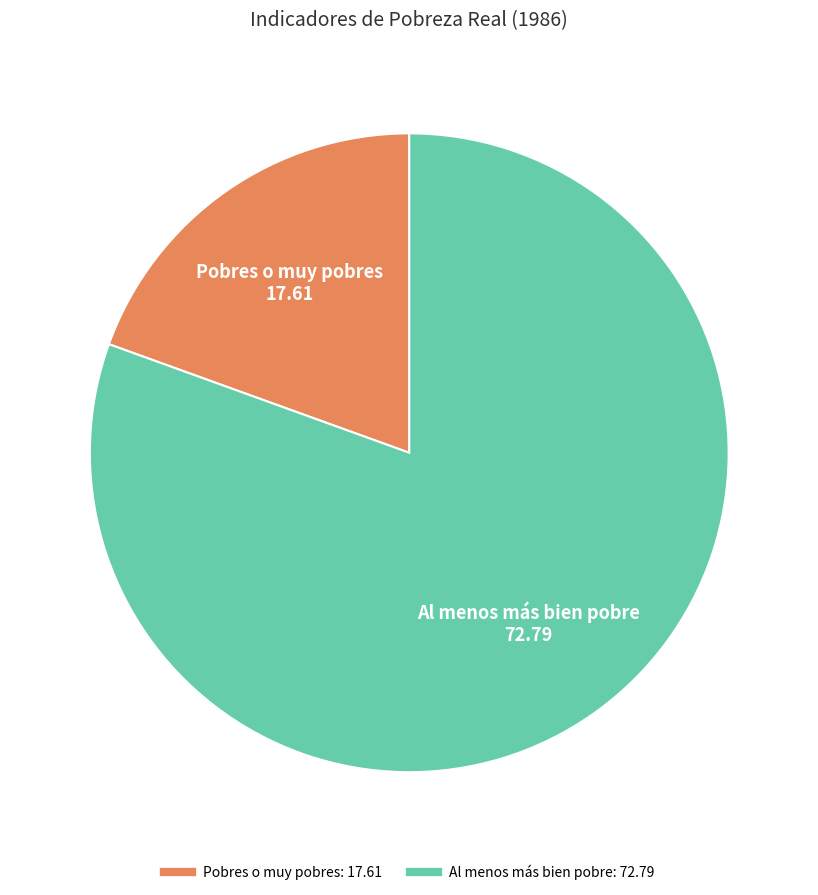

What is the smallest slice in the pie chart?

Pobres o muy pobres